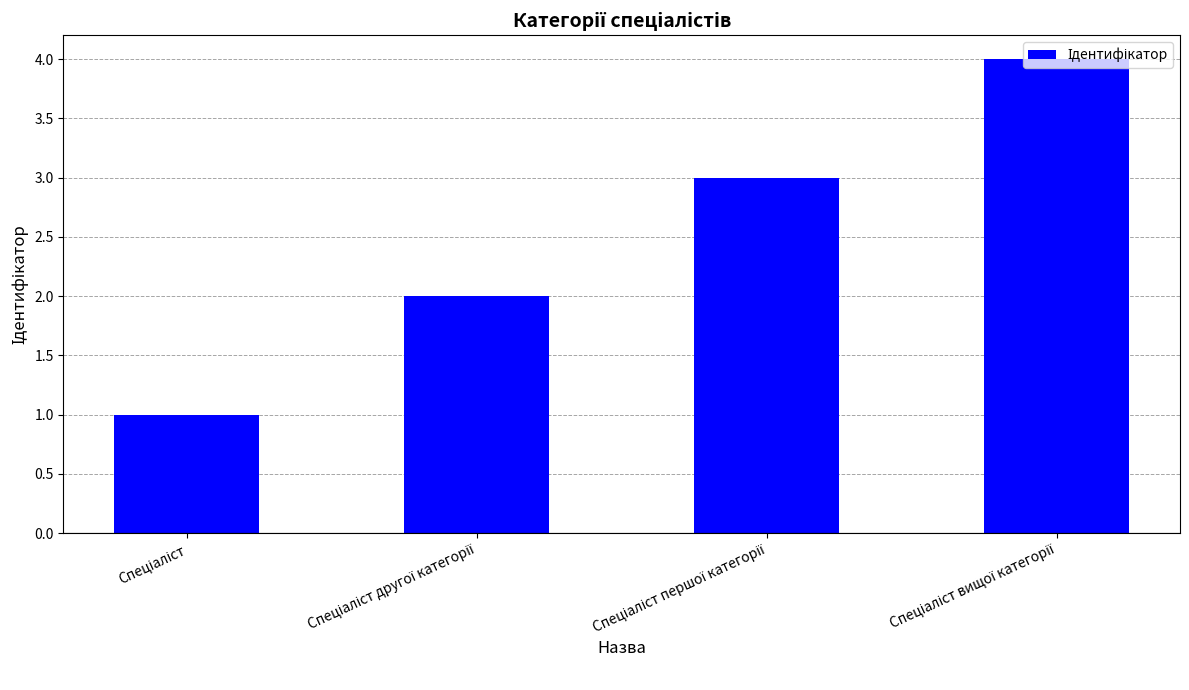

How many bars are there in total?

4